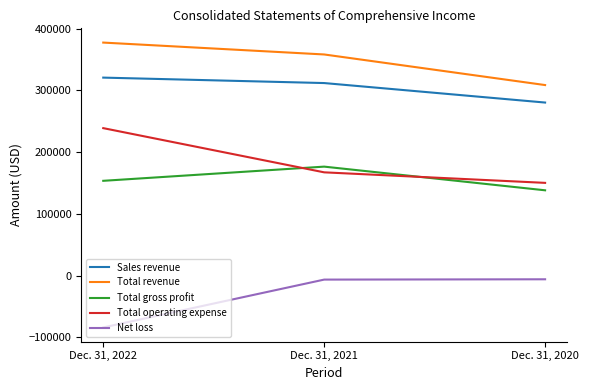

True or false: Total revenue has a value of 308487 at Dec. 31, 2020.

True